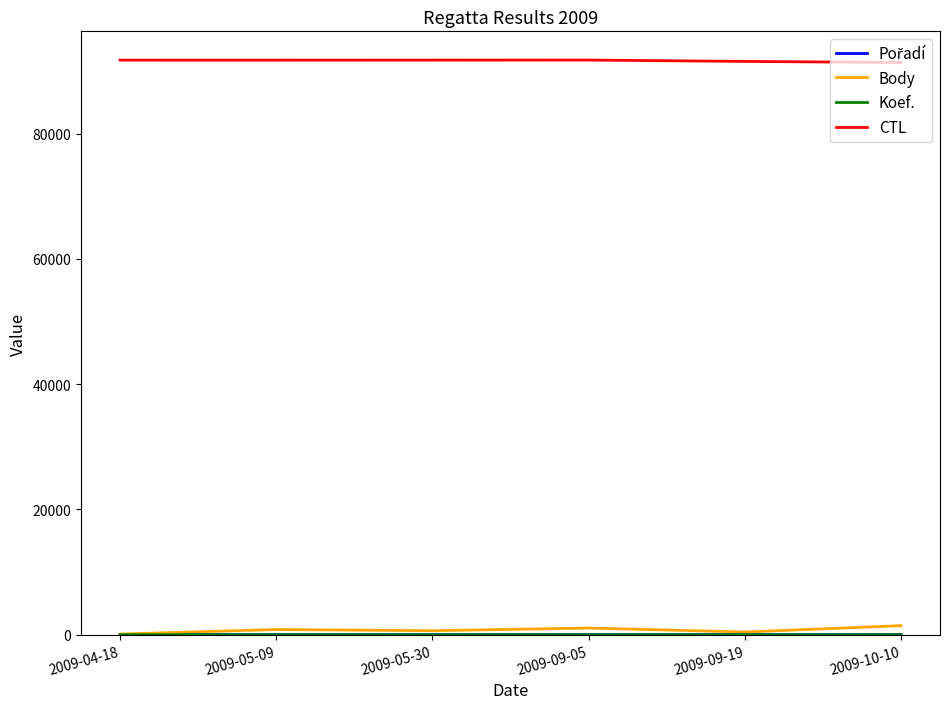

Which series has the largest total across all categories?

CTL